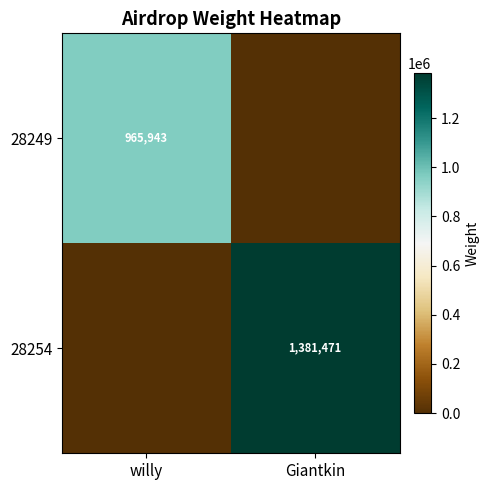

The 28254 series shows 771299 at Giantkin. True or false?

False